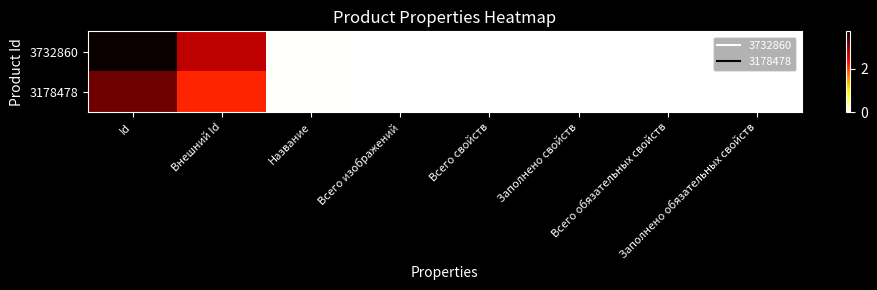

At which category is the sum across all series the highest?

Id